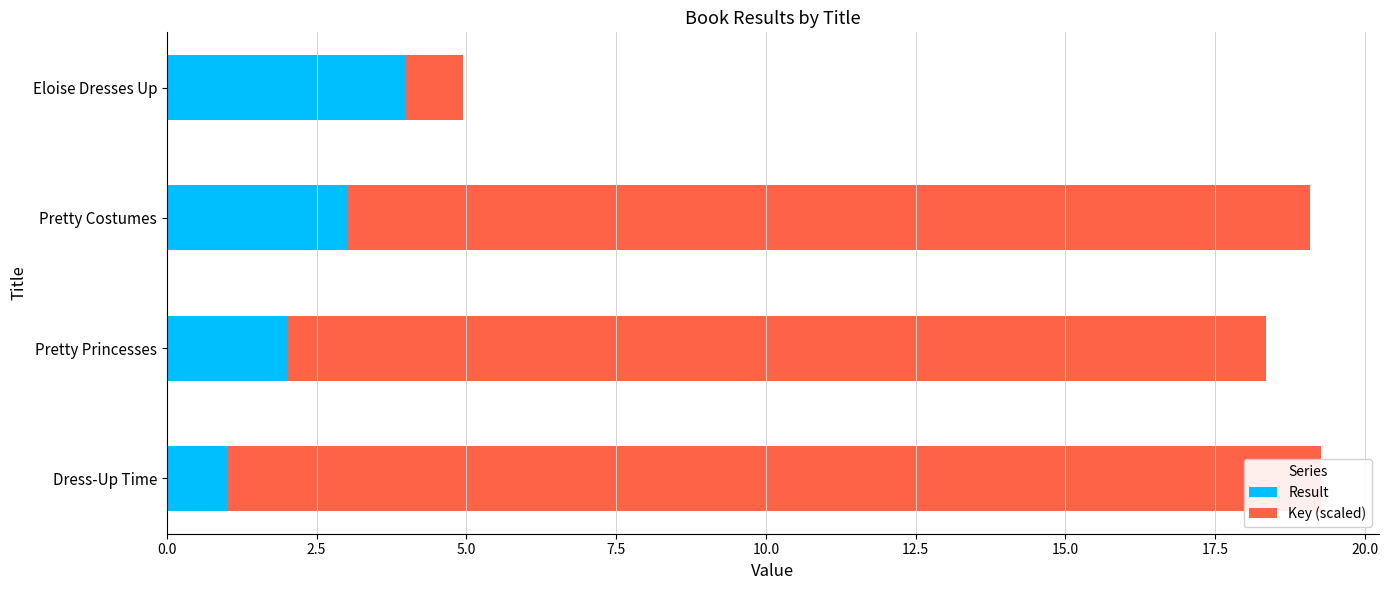

True or false: Key (scaled) has a value of 8.1 at Dress-Up Time.

False